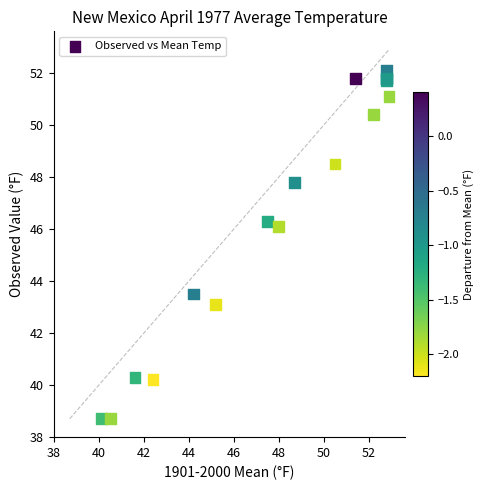

What Y value in the scatter plot is closest to 45?

46.1